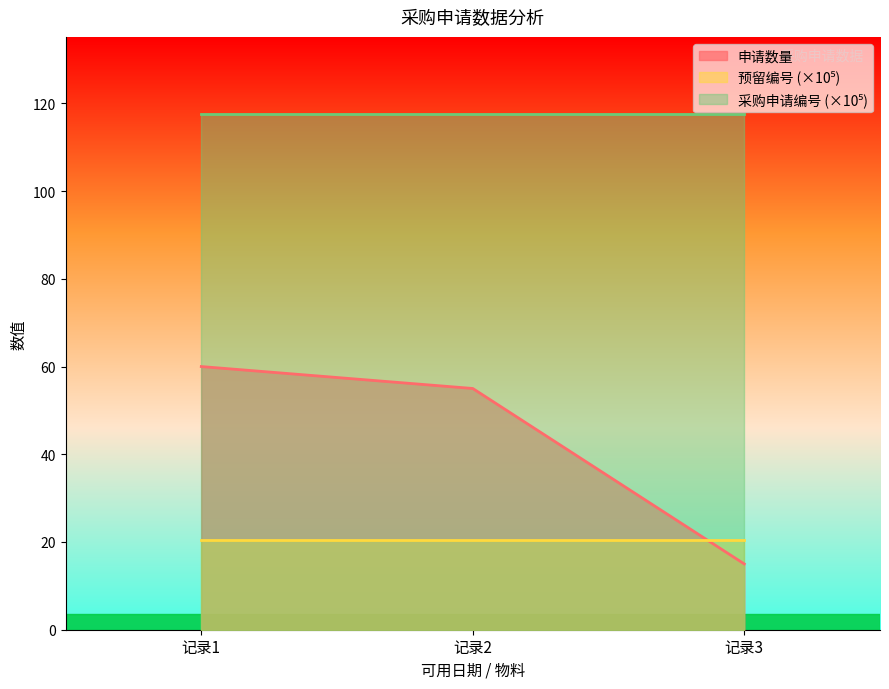

What is the lowest value of the 申请数量 series?

15.0